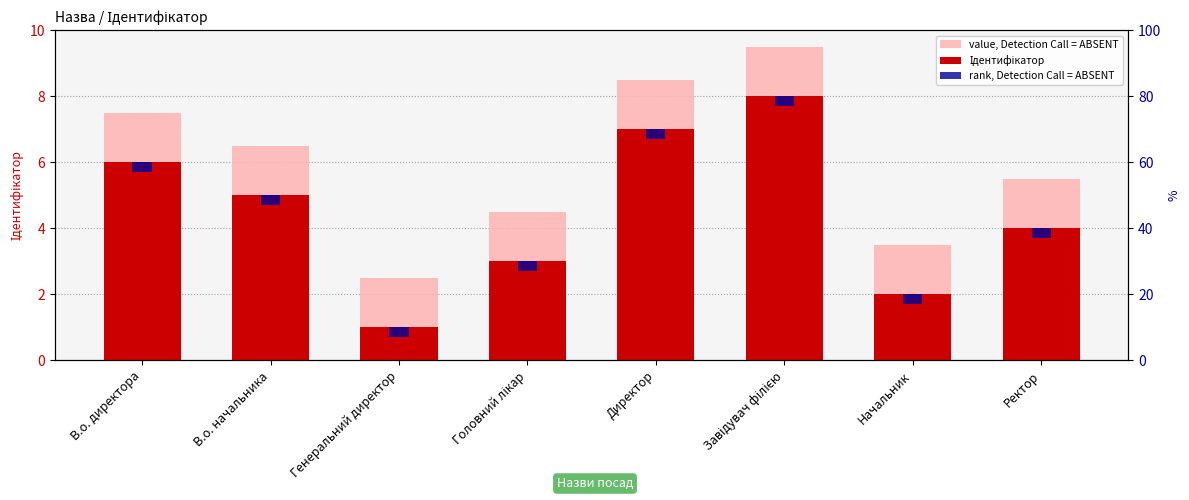

How many data points does each series have?

8